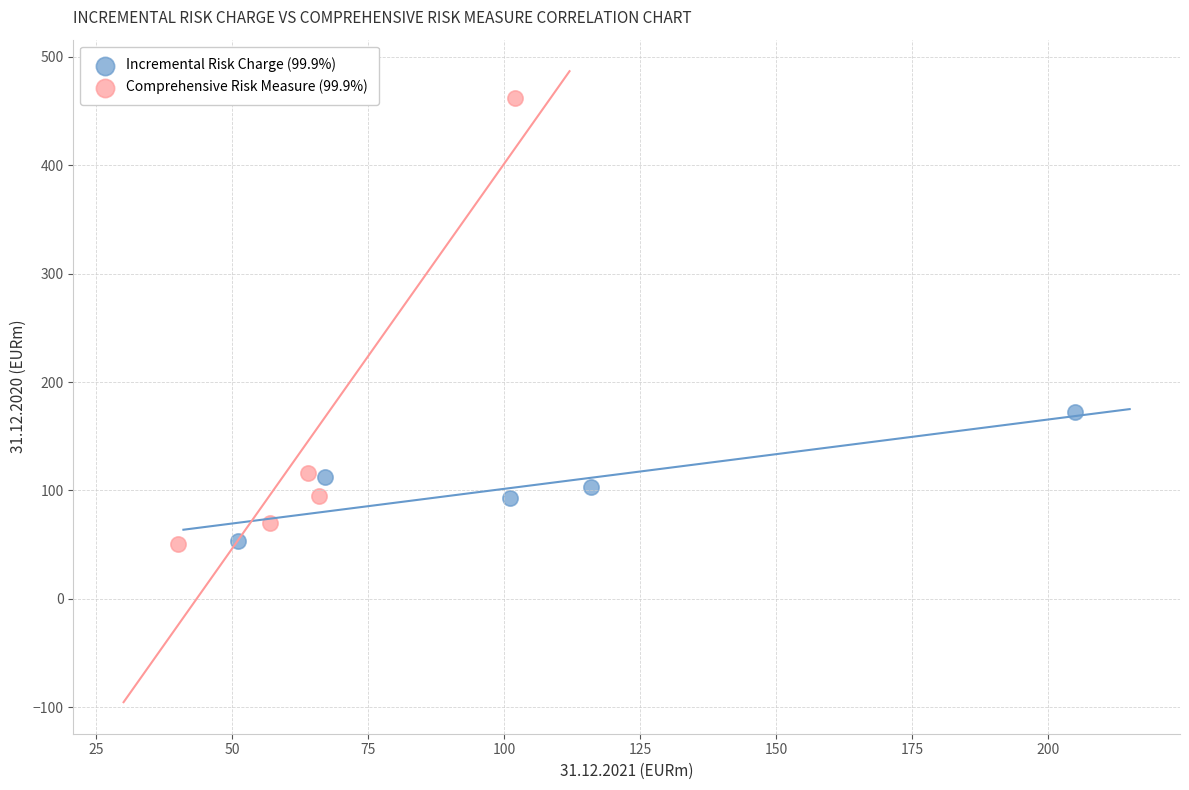

Which series has the largest Y range (max minus min)?

Comprehensive Risk Measure (99.9%)